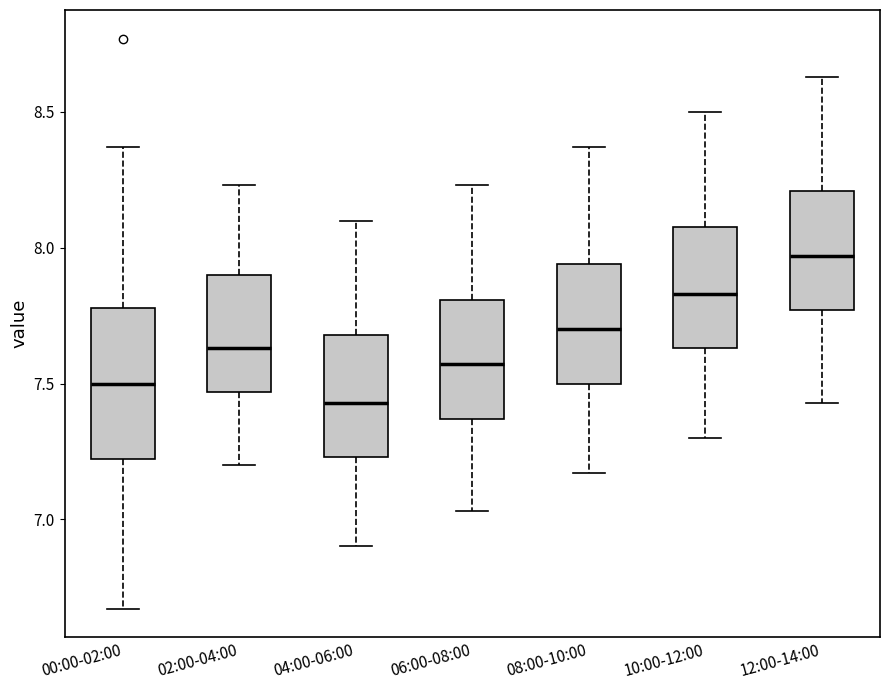

Where does the median line of the box for 06:00-08:00 sit on the y-axis? The values are not printed on the chart, so give them approximately, as read against the axis.

7.55